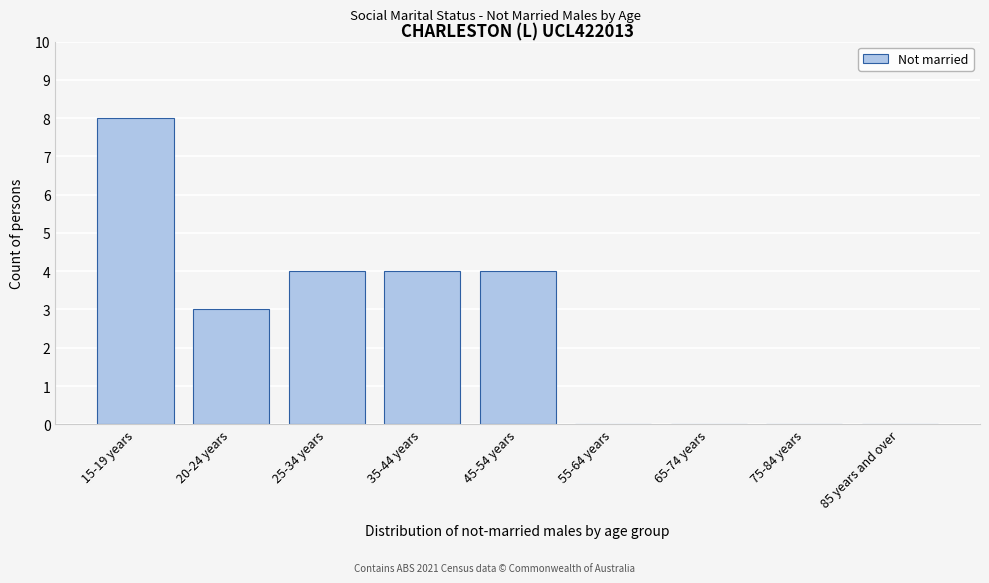

Reading left to right, transcribe all the data shown in this chart.

15-19 years=8	20-24 years=3	25-34 years=4	35-44 years=4	45-54 years=4	55-64 years=0	65-74 years=0	75-84 years=0	85 years and over=0